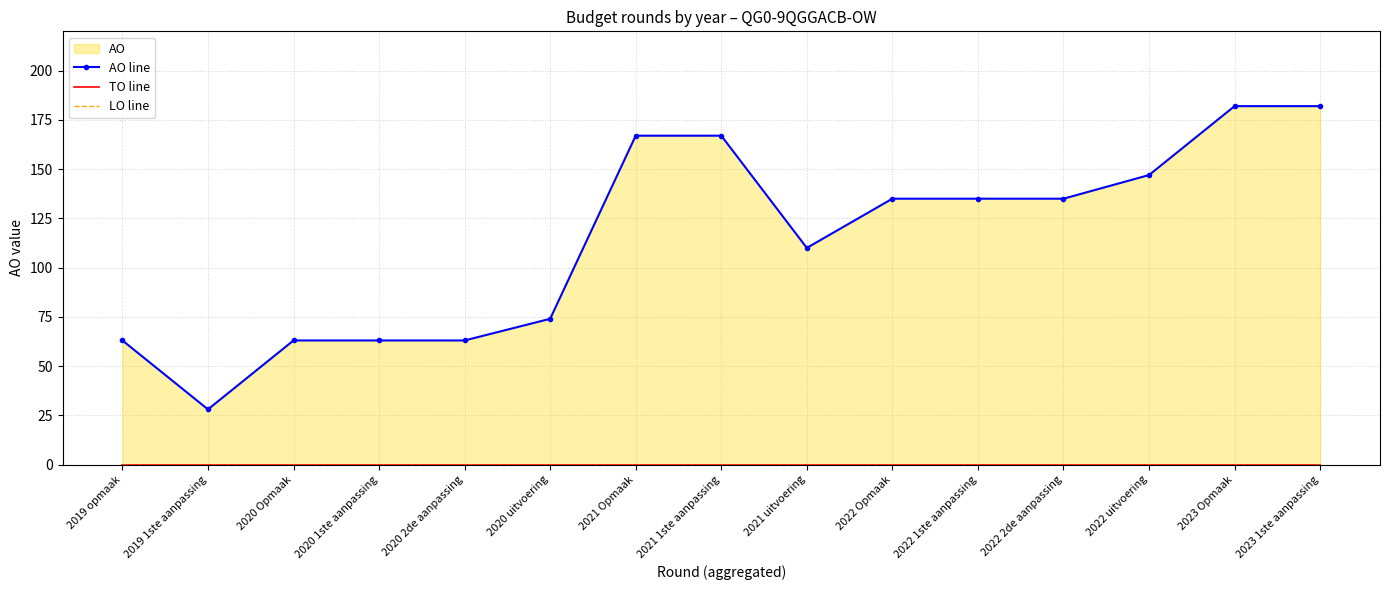

Between 2020 2de aanpassing and 2021 uitvoering, which is larger?

2021 uitvoering